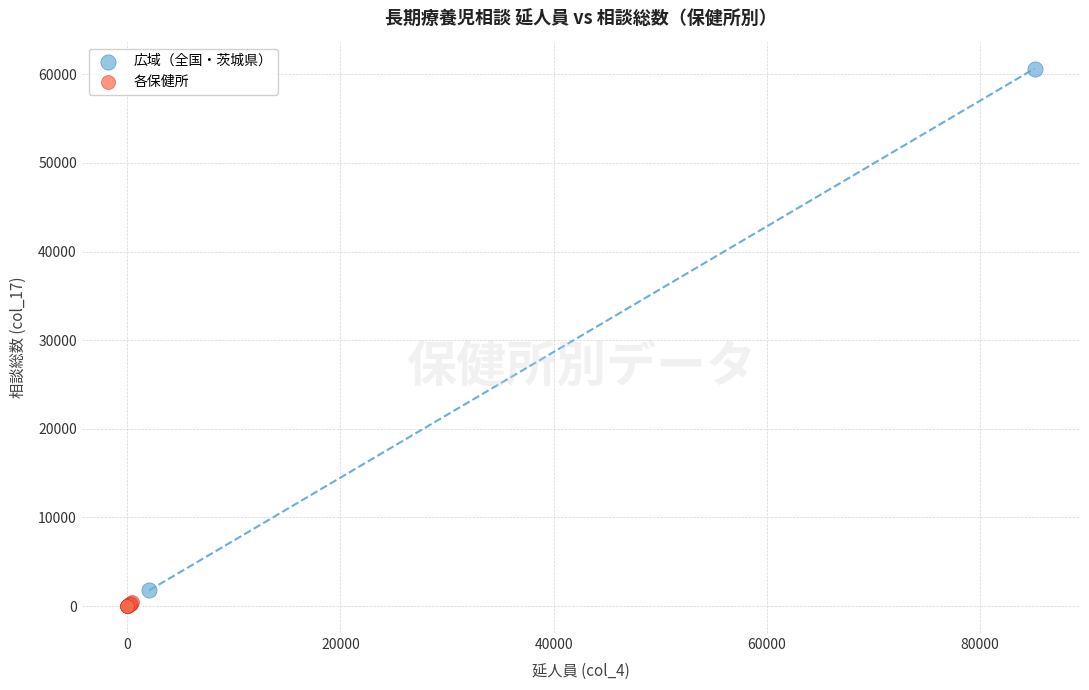

Which series contains the lowest Y value?

各保健所